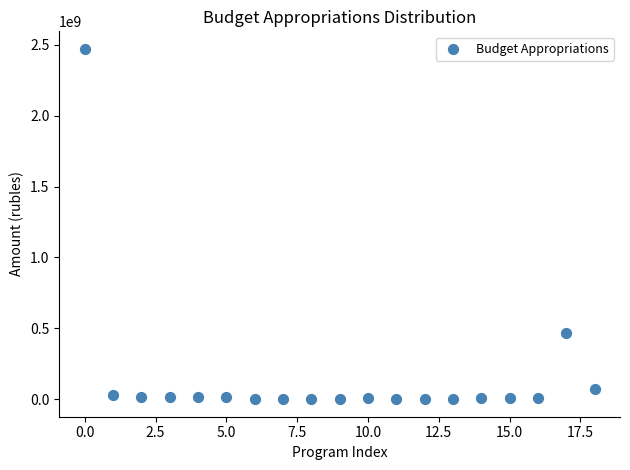

What Y value in the scatter plot is closest to 1235910144?

465074633.5